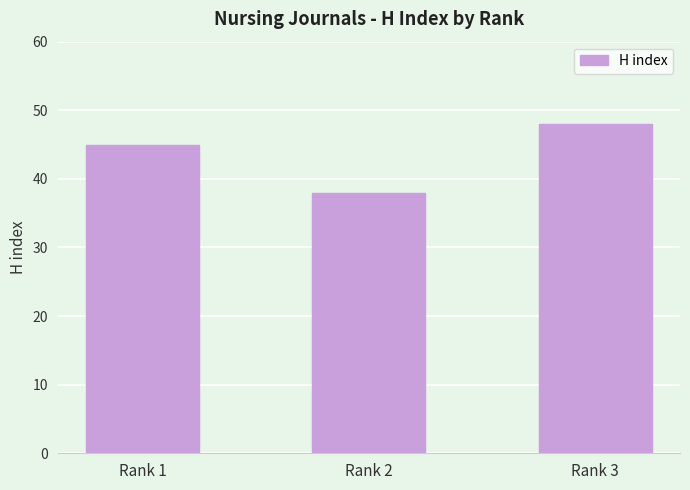

Where is the data nearest to the value 43?

Rank 1